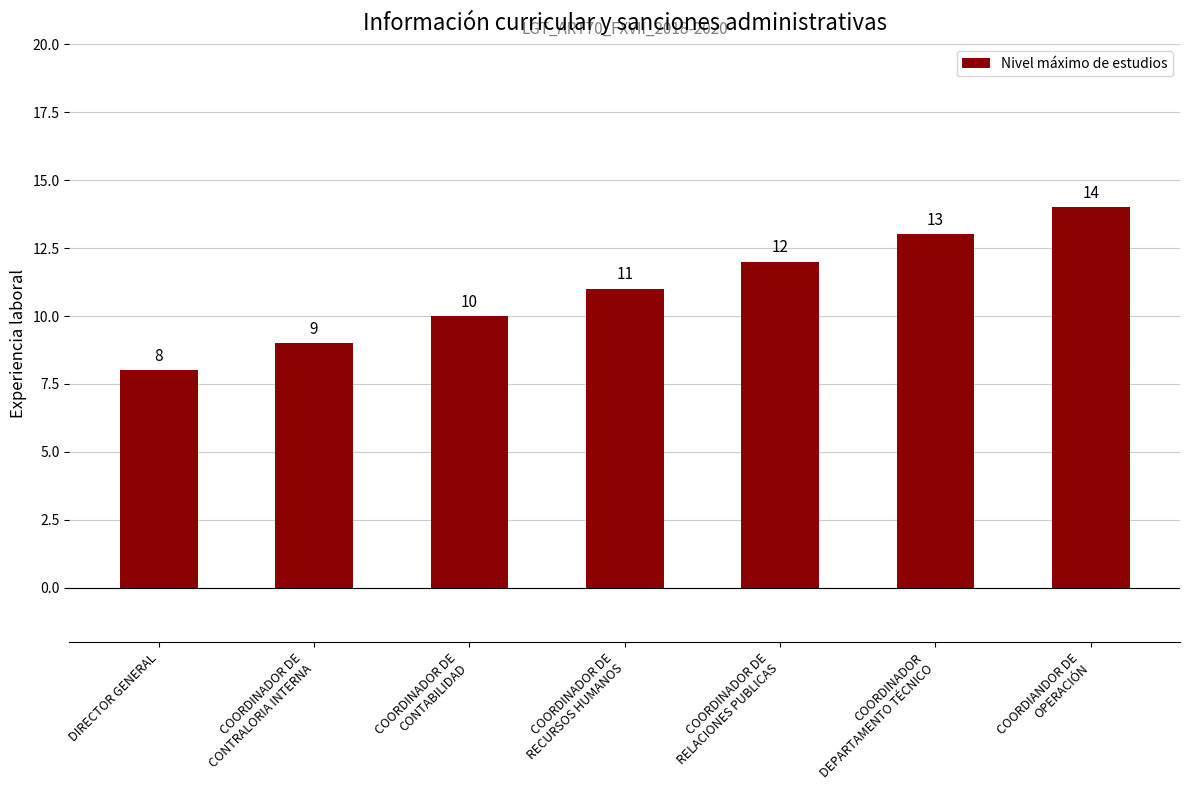

Is it true that the value at DIRECTOR GENERAL is 8?

True